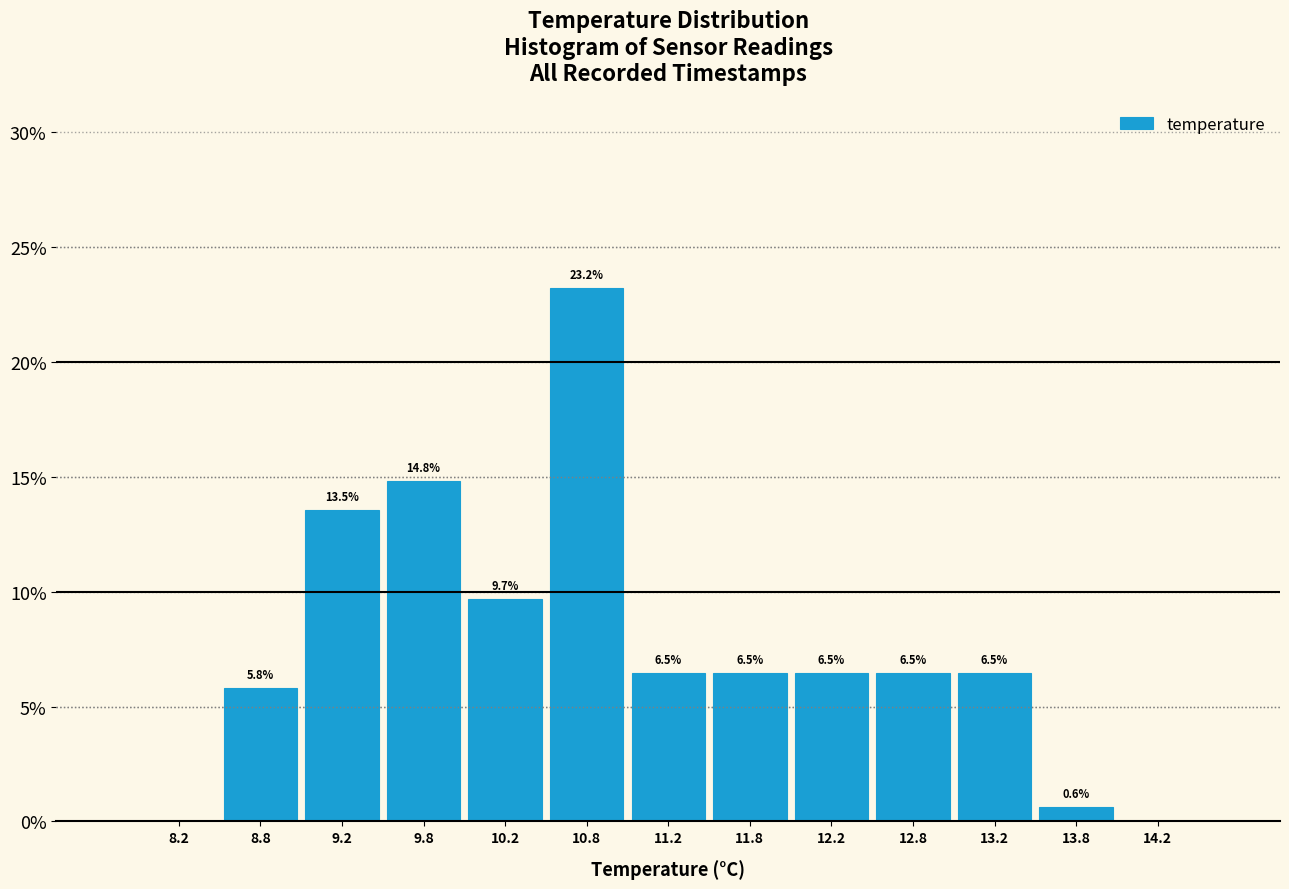

Which range on the x-axis has the tallest bar?

10.5 to 11.0